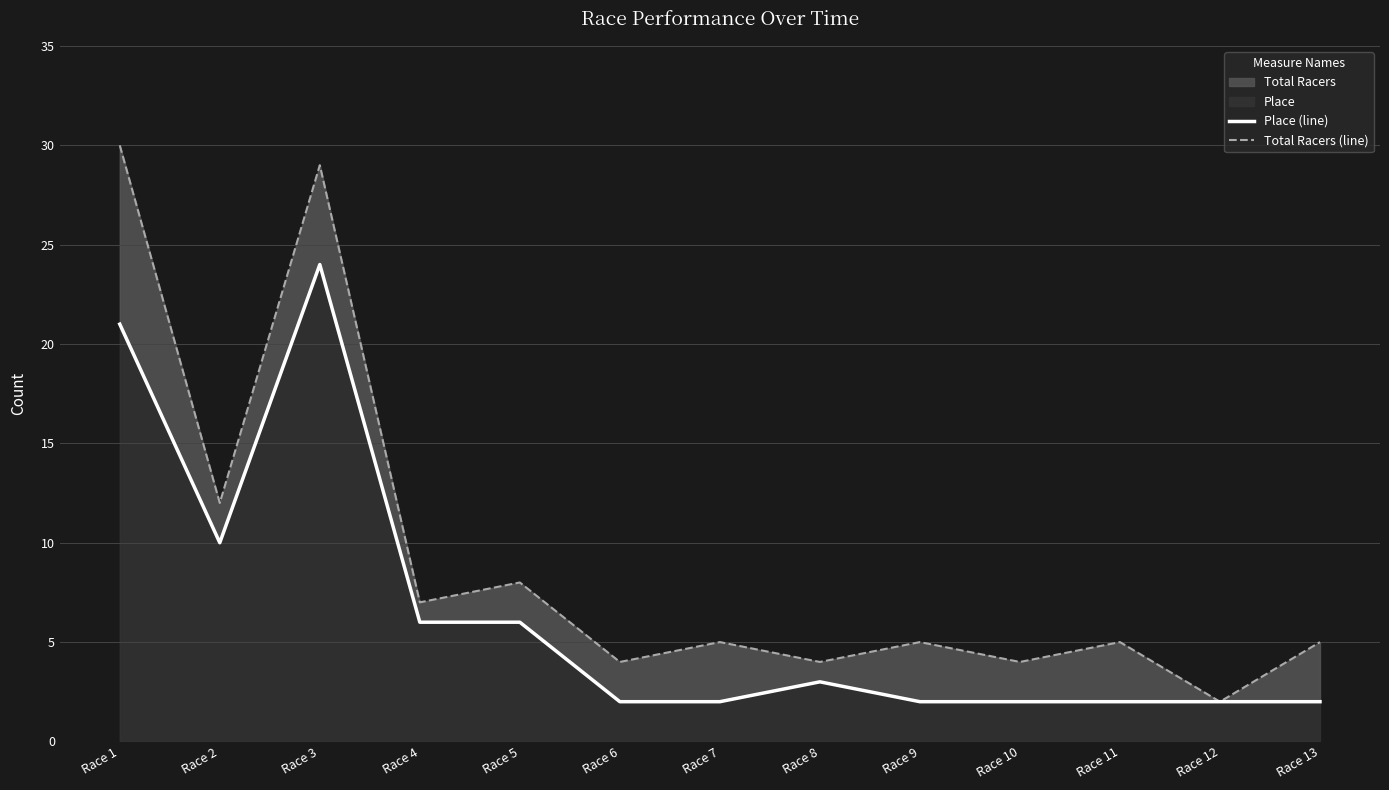

What is the minimum value shown in the chart?

2